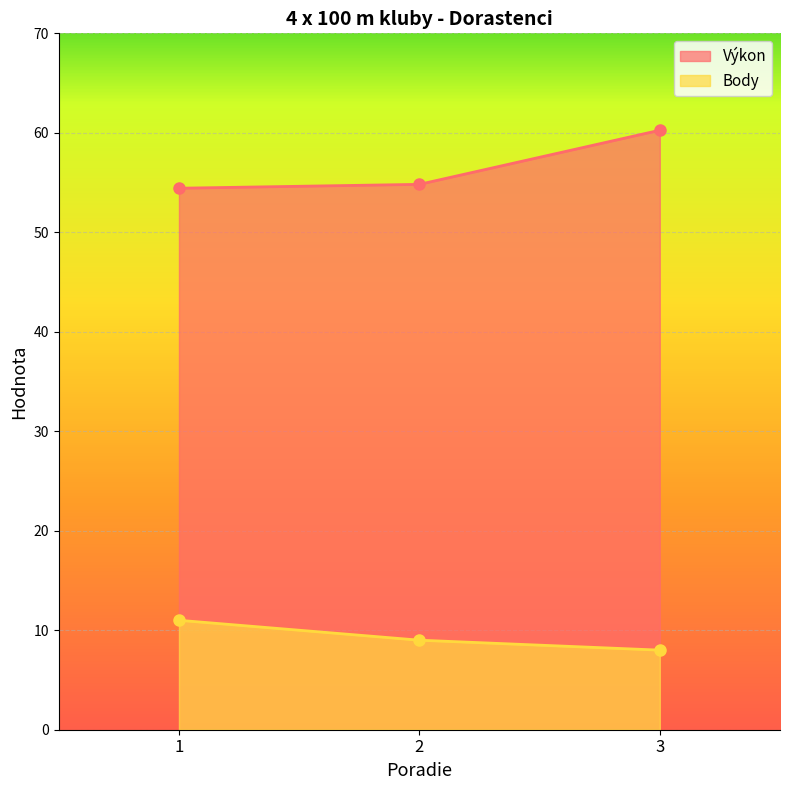

What is the minimum value shown in the chart?

8.0